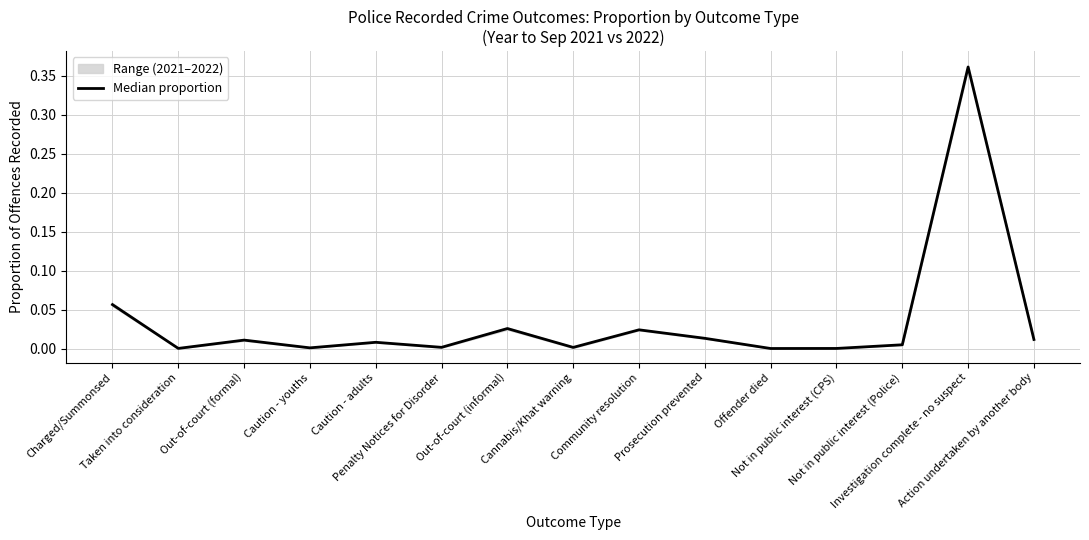

Reading left to right, transcribe all the data shown in this chart.

0.1	0.0	0.0	0.0	0.0	0.0	0.0	0.0	0.0	0.0	0.0	0.0	0.0	0.4	0.0